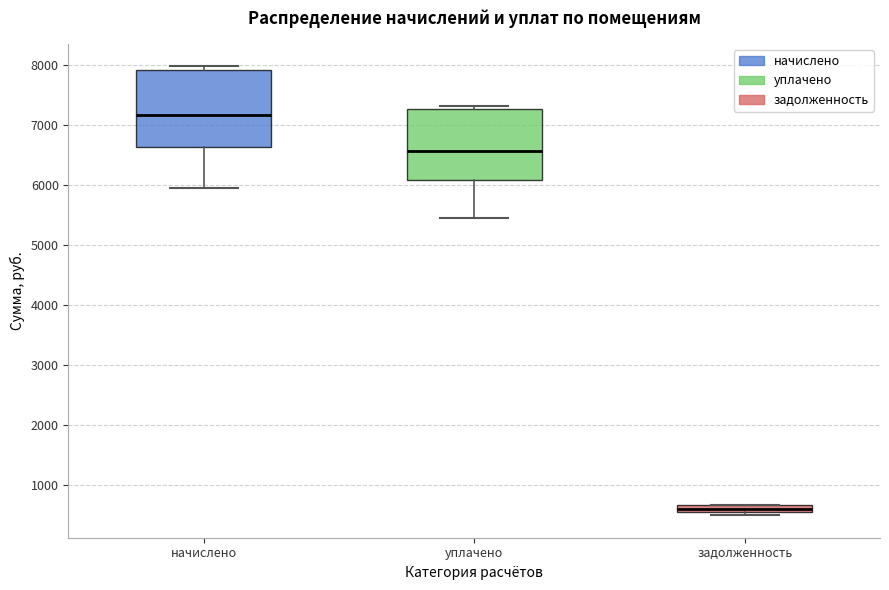

Which box's median line is the lowest?

задолженность